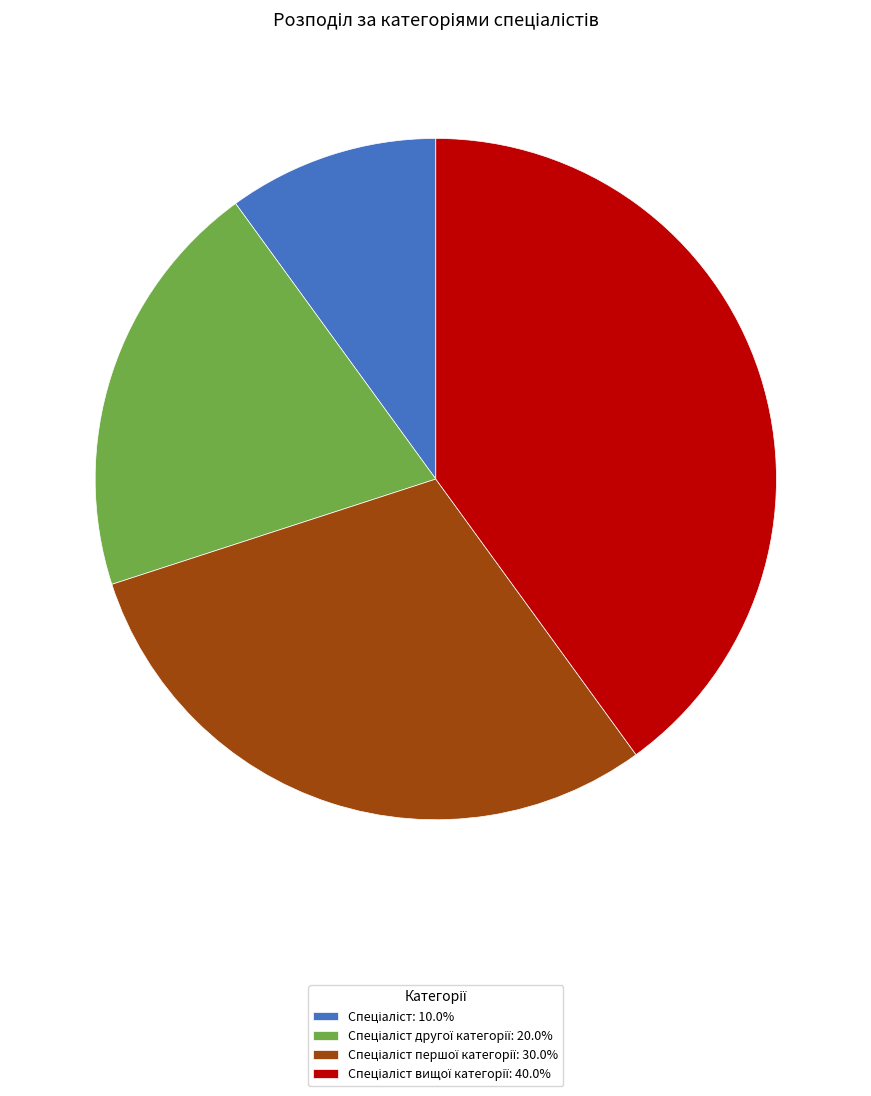

Does any single category account for the majority?

No